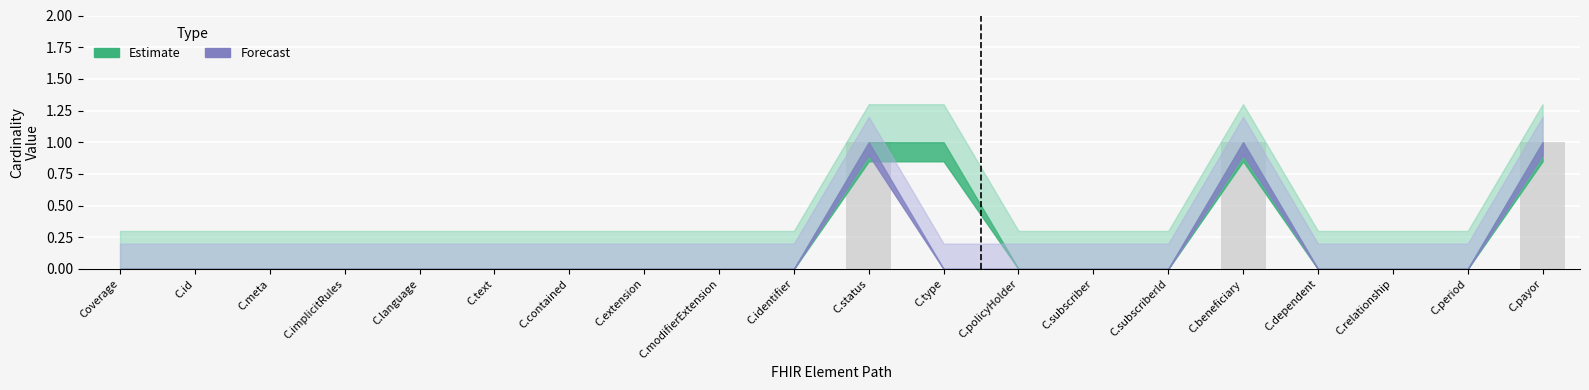

How many series are shown in this chart?

1